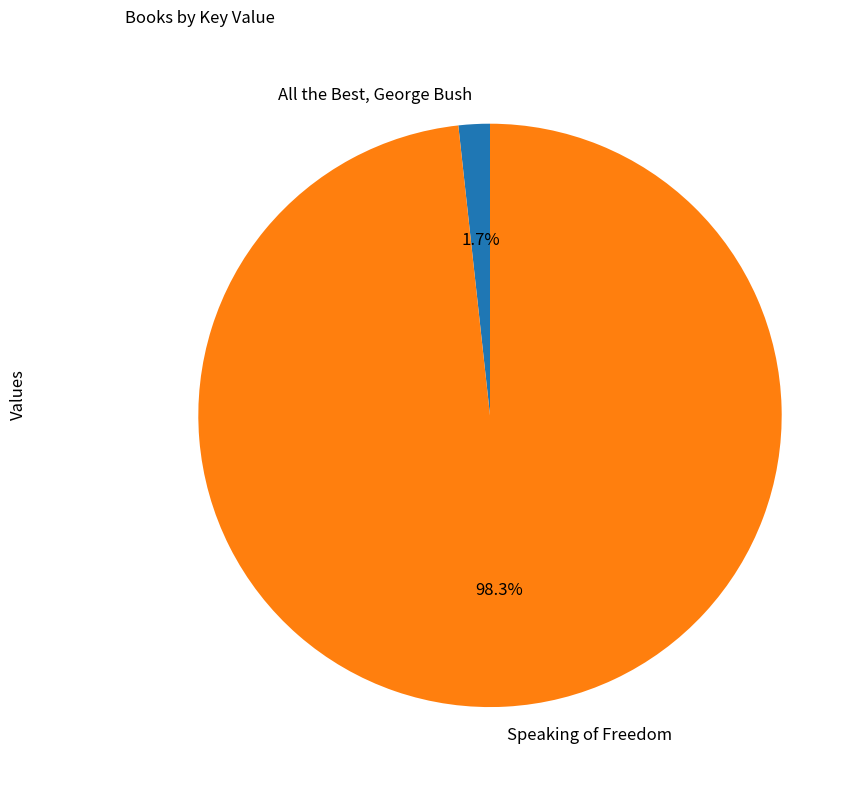

Count the number of slices in the pie.

2